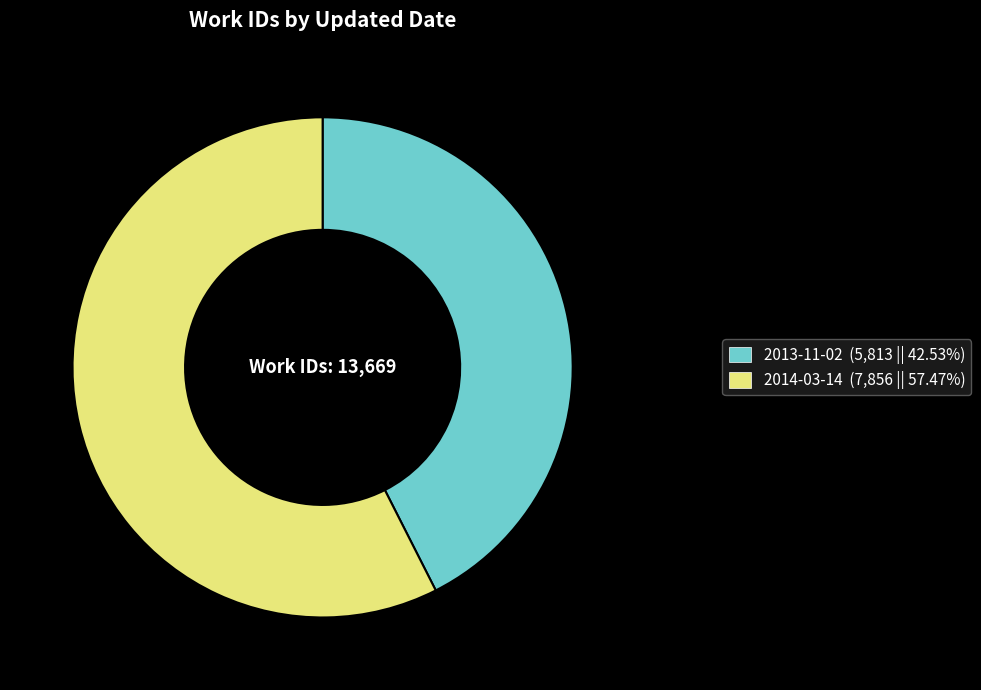

What is the largest slice in the pie chart?

2014-03-14